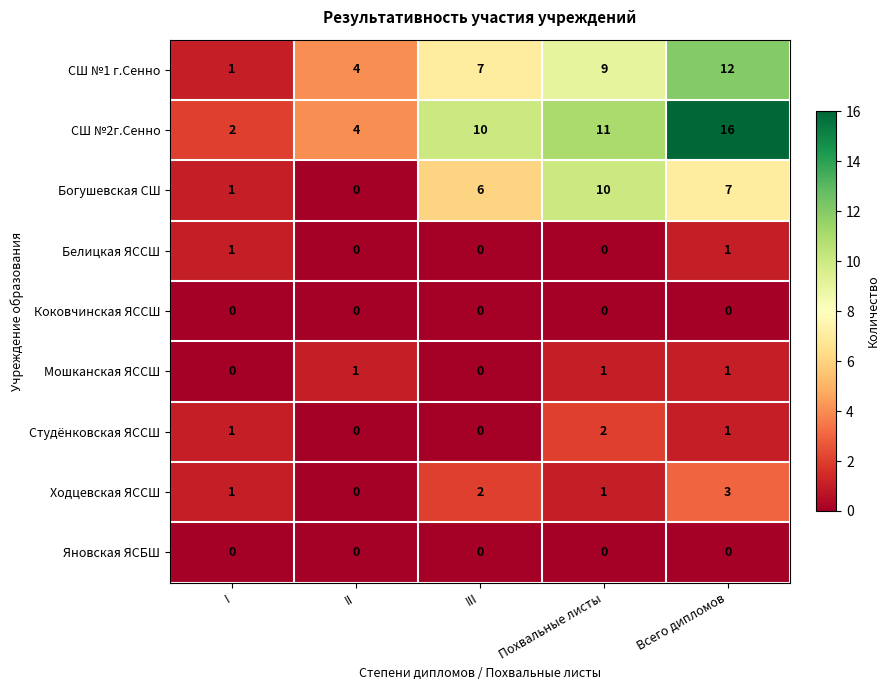

List the labels in order of СШ №2г.Сенно value, smallest first.

I, II, III, Похвальные листы, Всего дипломов